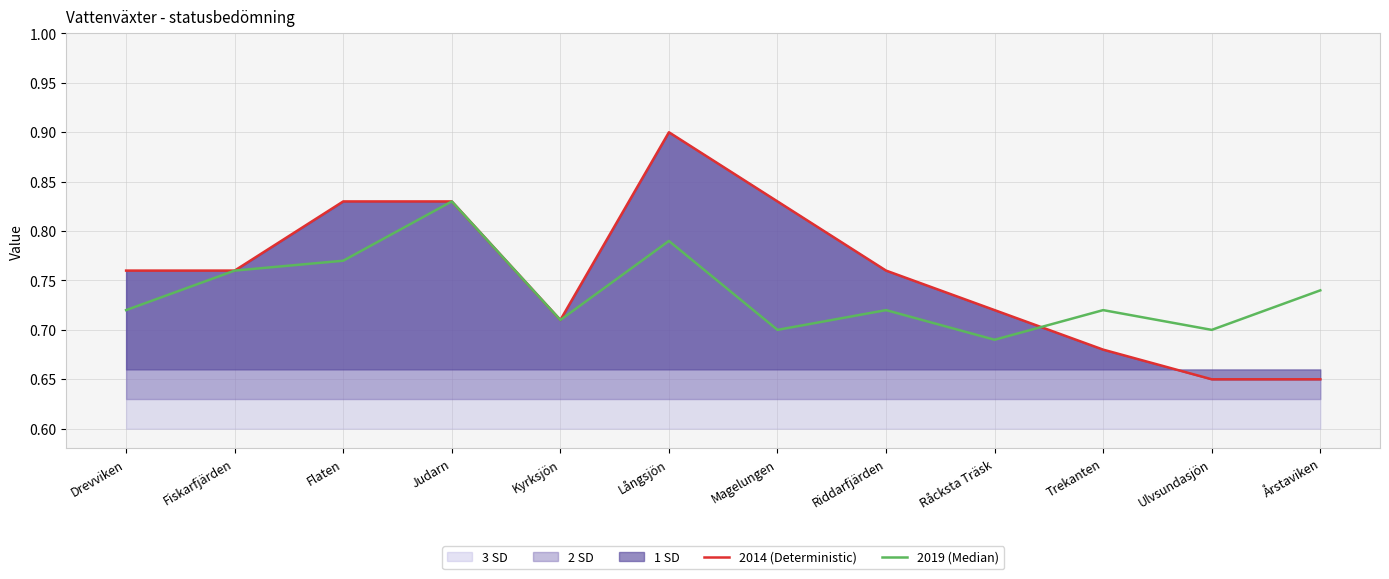

True or false: 2014 (Deterministic) has a value of 0.2 at Årstaviken.

False